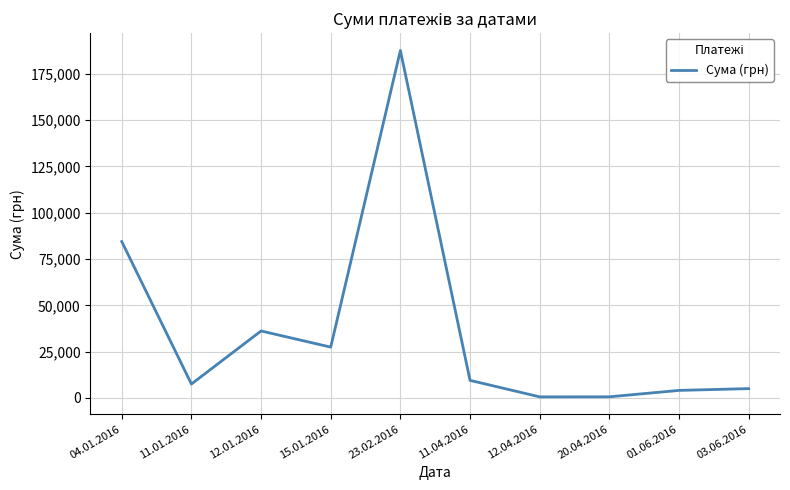

At which label is the value closest to 94118?

04.01.2016